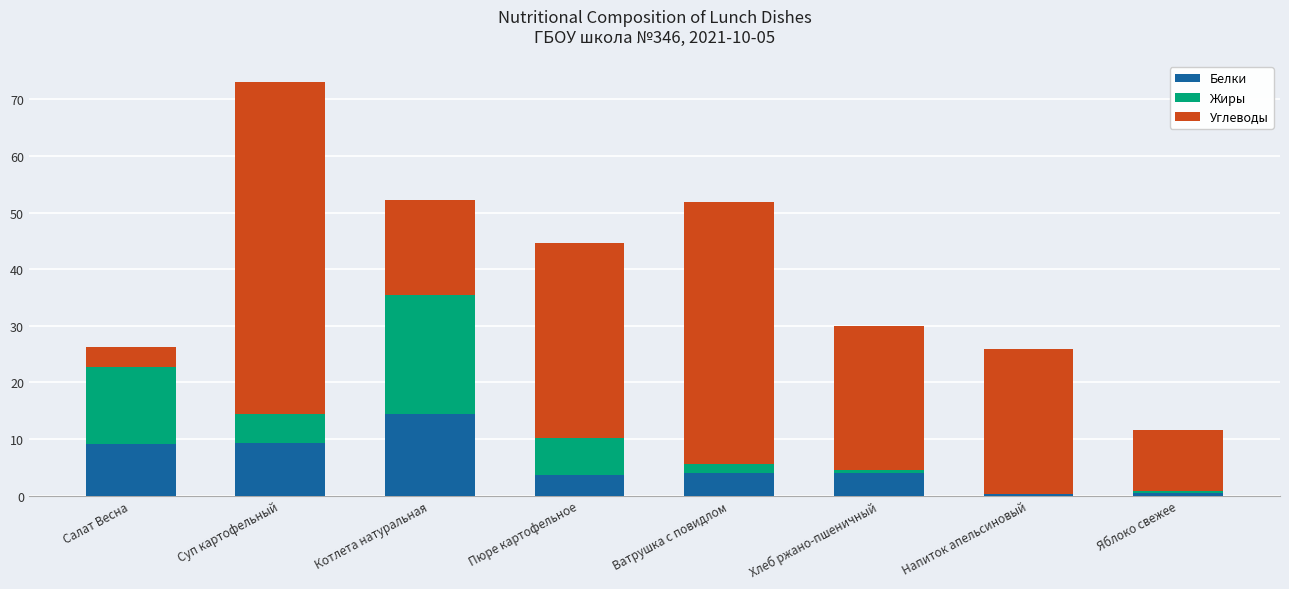

Are the bars horizontal?

No